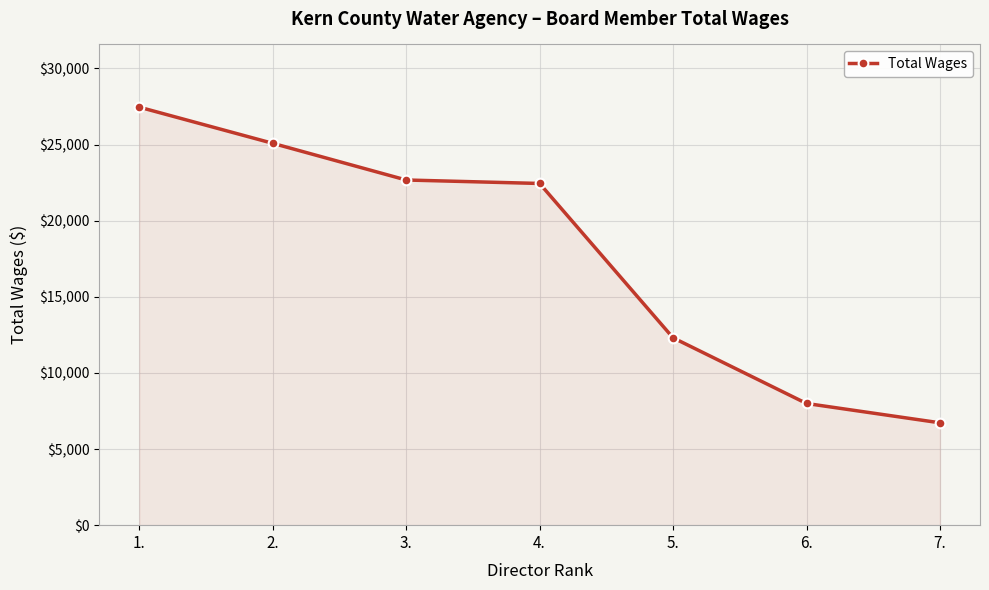

What position from the right is 5.?

3